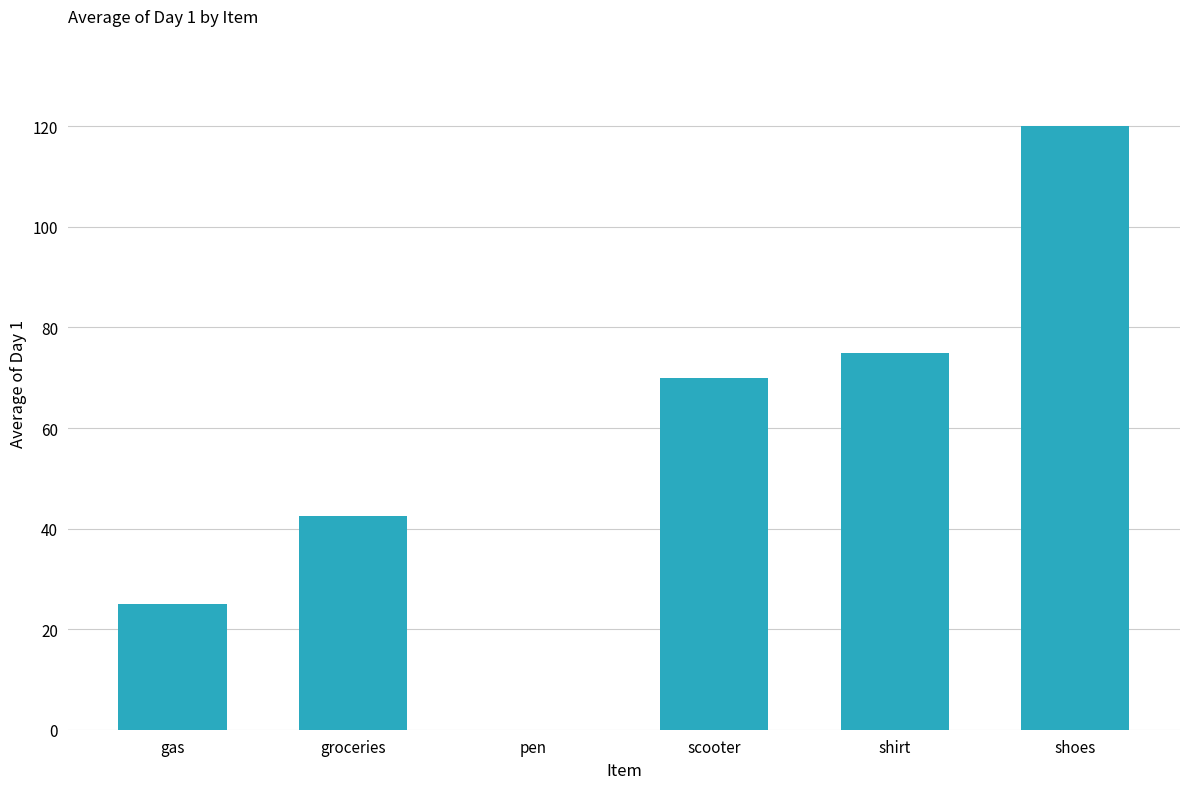

Which category has the highest value across all series?

shoes